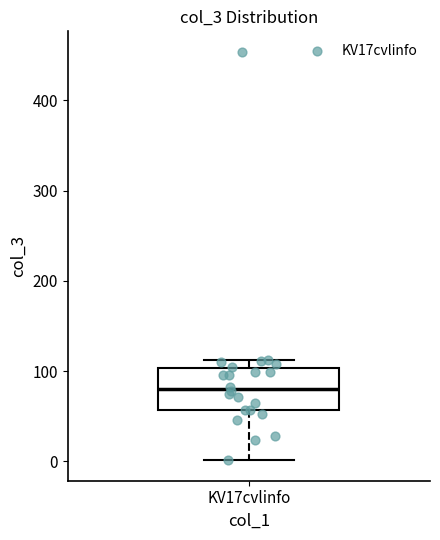

Transcribe this box plot: give where the median line is, the range the box spans, and where the two whiskers end, as read against the y-axis. The values are not printed on the chart, so give them approximately, as read against the axis.

median 80, box 60 to 100, whiskers 0 to 110